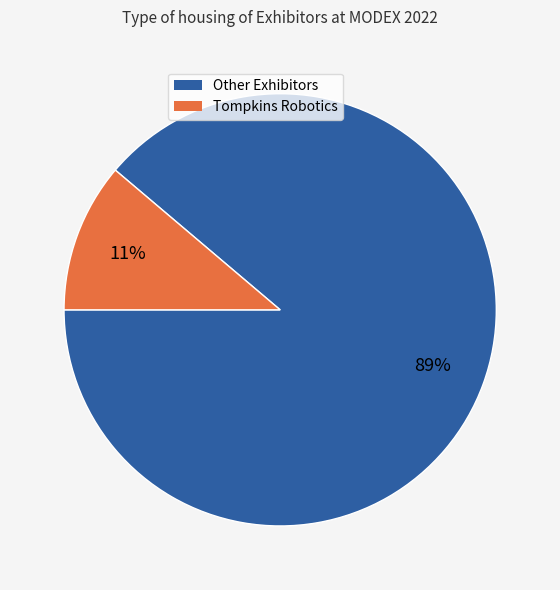

To the nearest percent, what is the difference between the largest and smallest slice percentages?

78%